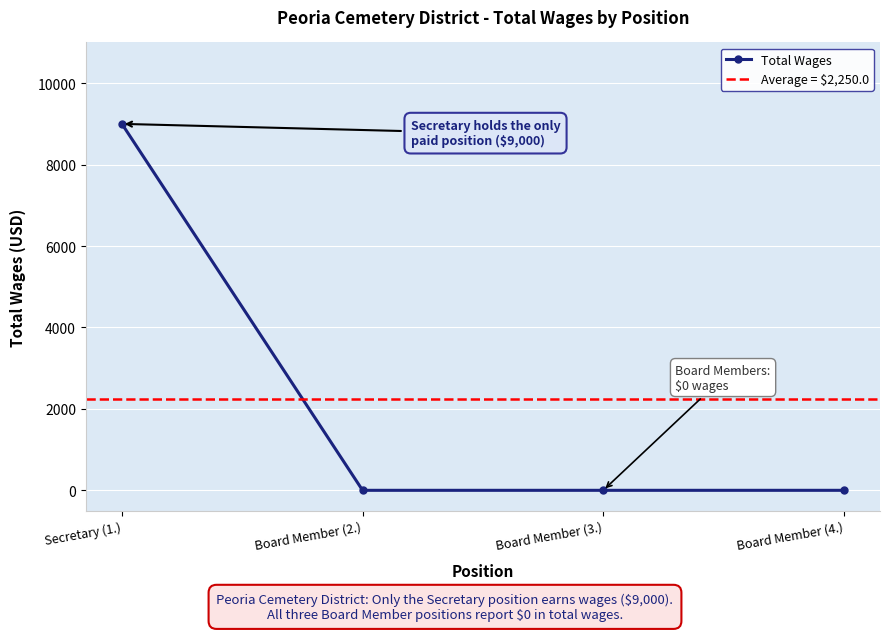

Reading right to left, extract all data points from this chart.

Board Member (4.)=0	Board Member (3.)=0	Board Member (2.)=0	Secretary (1.)=9000